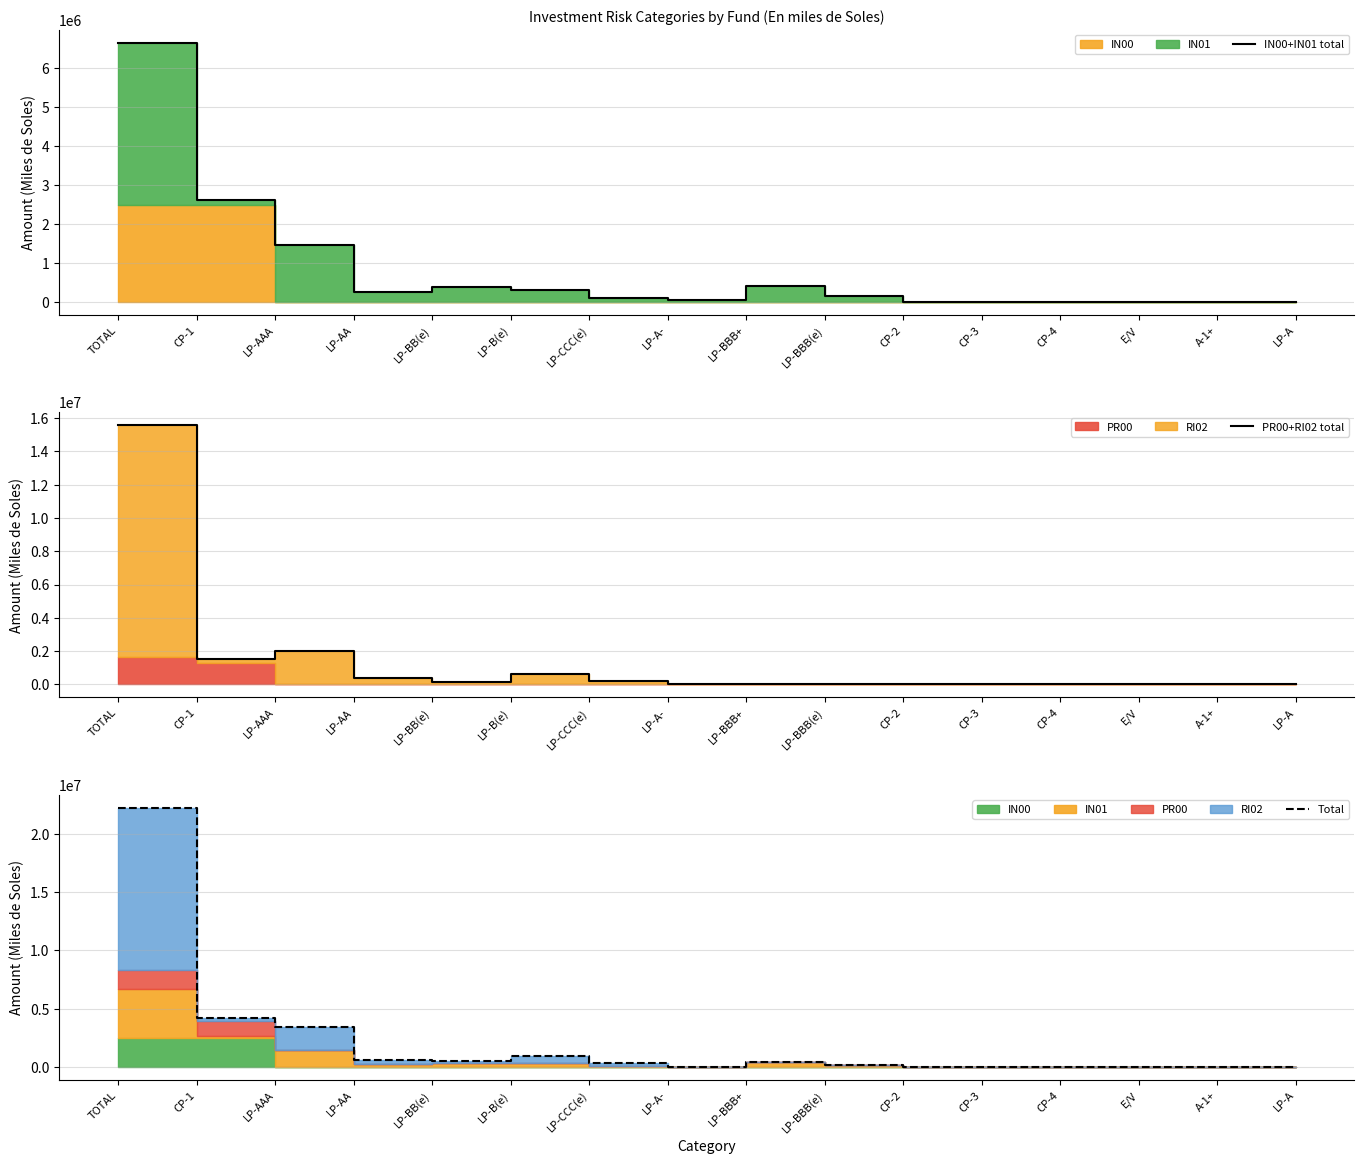

At which category does PR00+RI02 total reach its first local peak?

LP-AAA